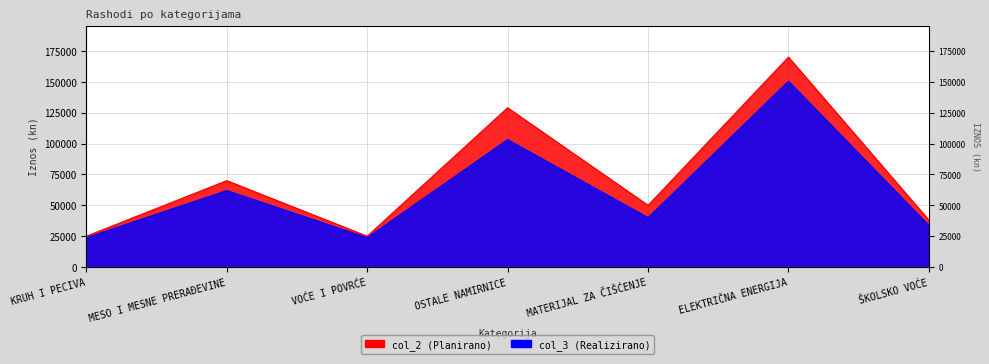

What position from the left is OSTALE NAMIRNICE?

4